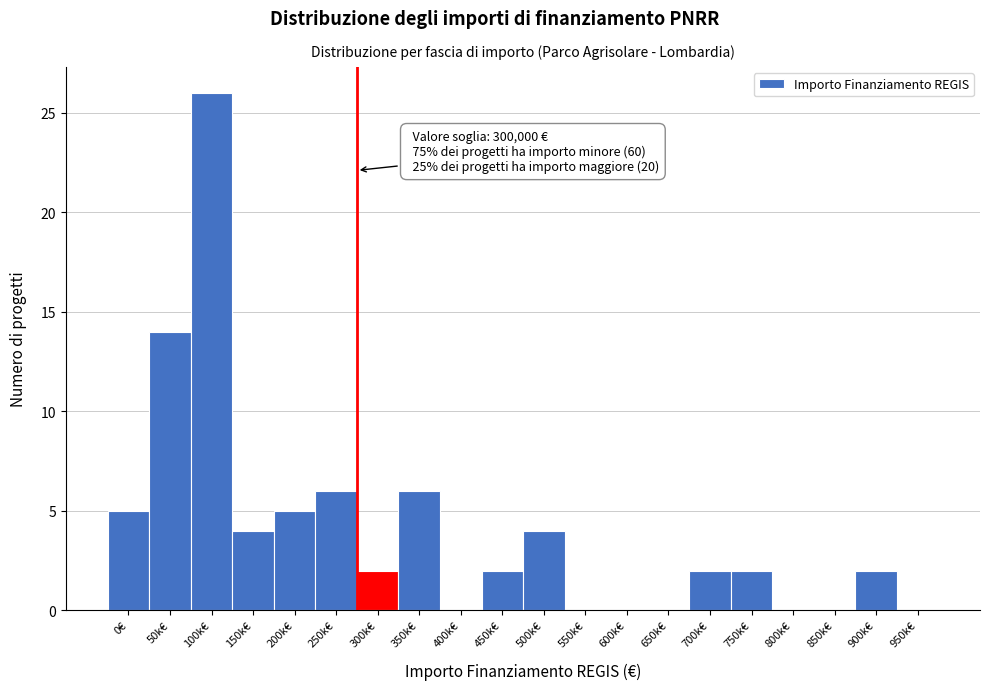

Reading left to right, extract all data points from this chart.

0€=5	50k€=14	100k€=26	150k€=4	200k€=5	250k€=6	300k€=2	350k€=6	400k€=0	450k€=2	500k€=4	550k€=0	600k€=0	650k€=0	700k€=2	750k€=2	800k€=0	850k€=0	900k€=2	950k€=0